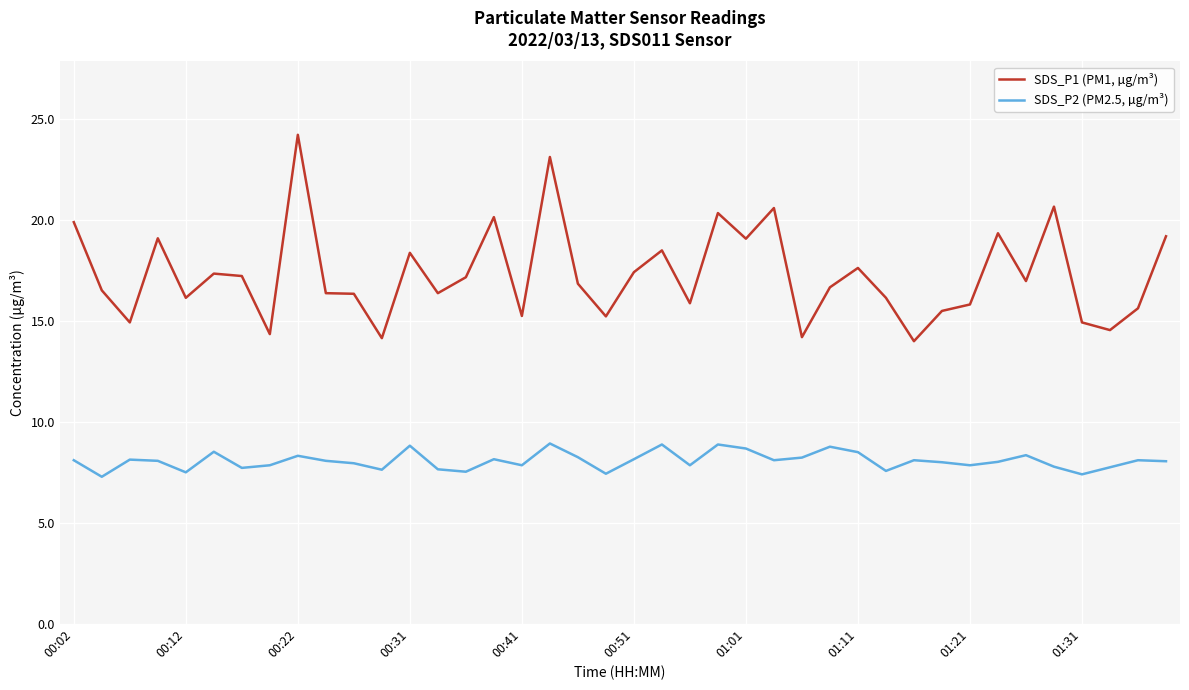

How many categories are shown in the chart?

40